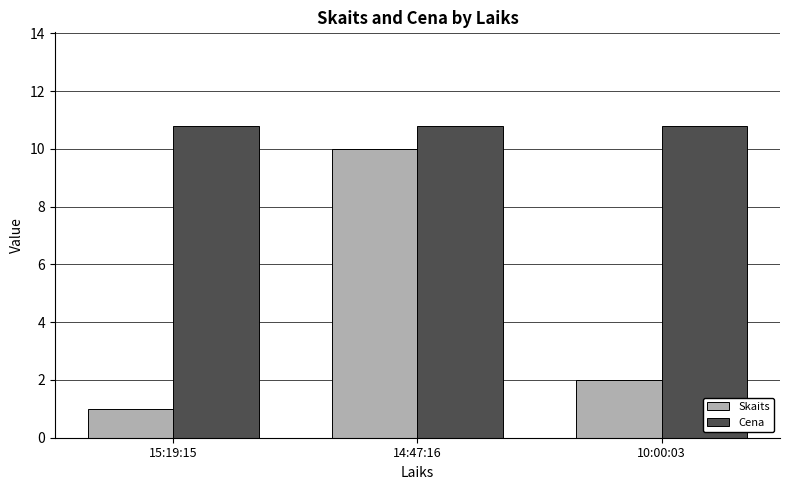

Where does the Skaits series first go above 2?

14:47:16